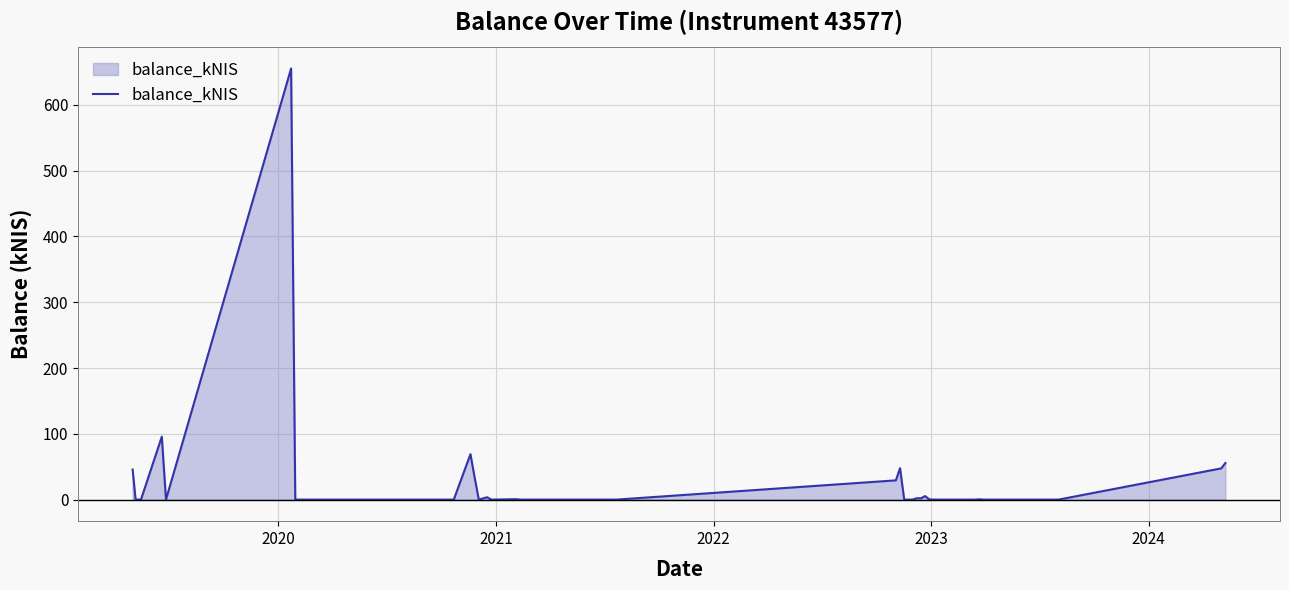

What is the greatest value displayed?

655.2